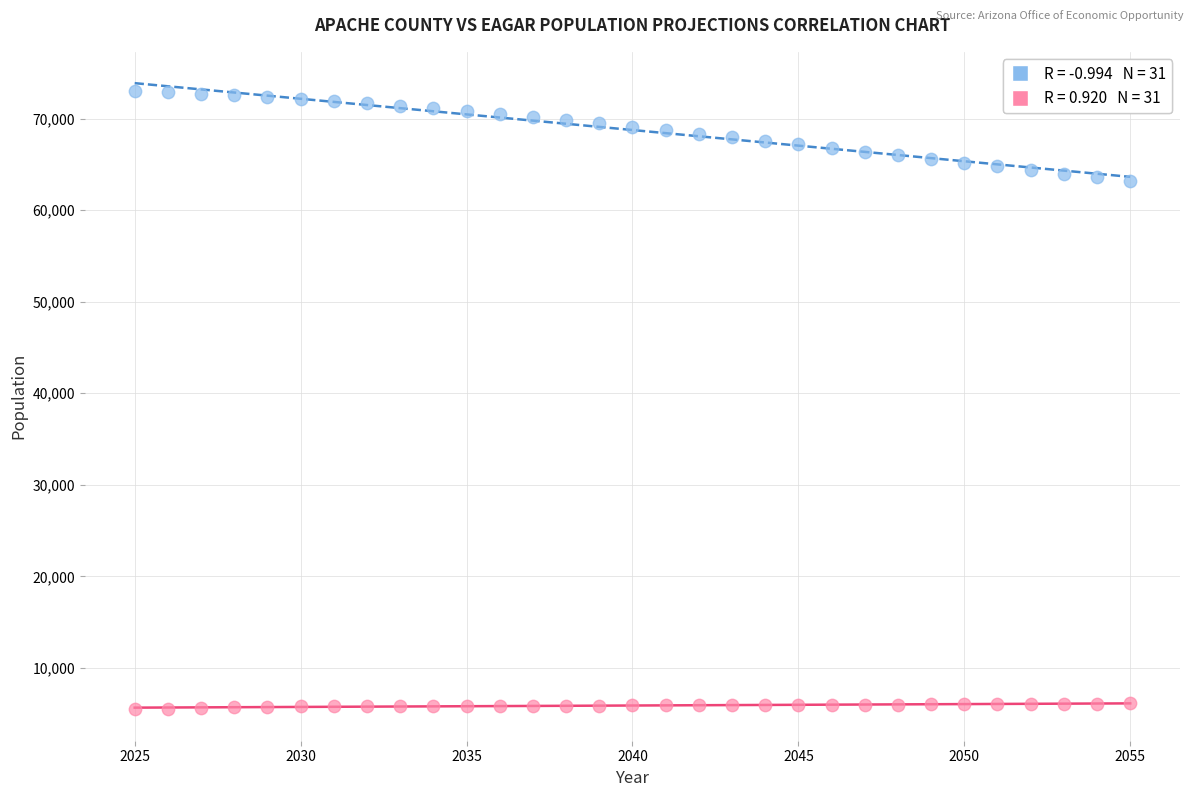

Across all data points, what is the range of X values (max minus min)?

30